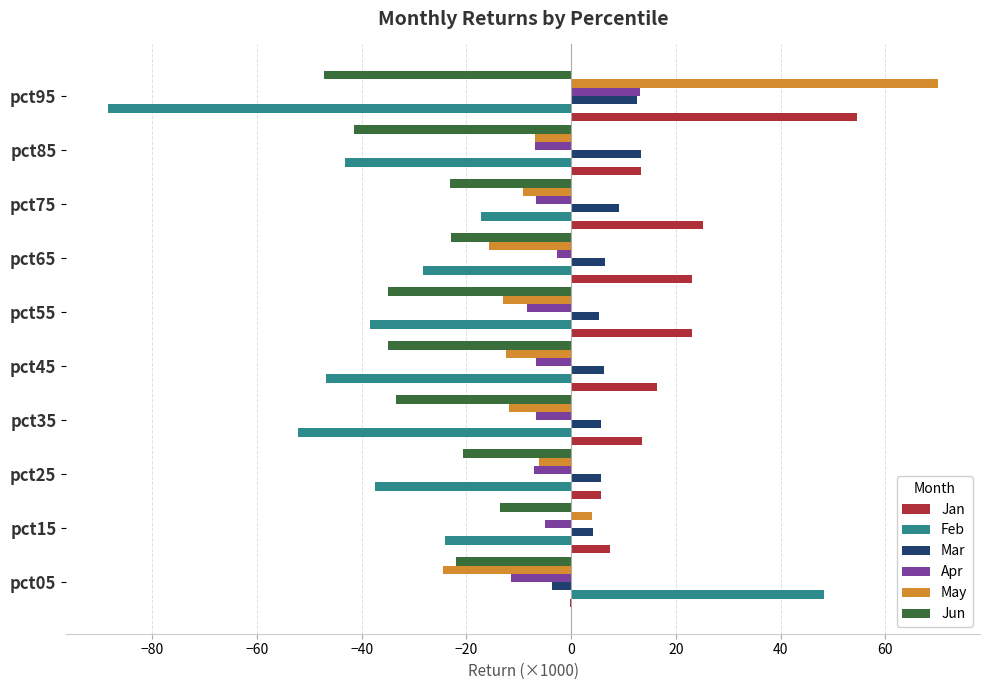

Which series has the largest total across all categories?

Jan